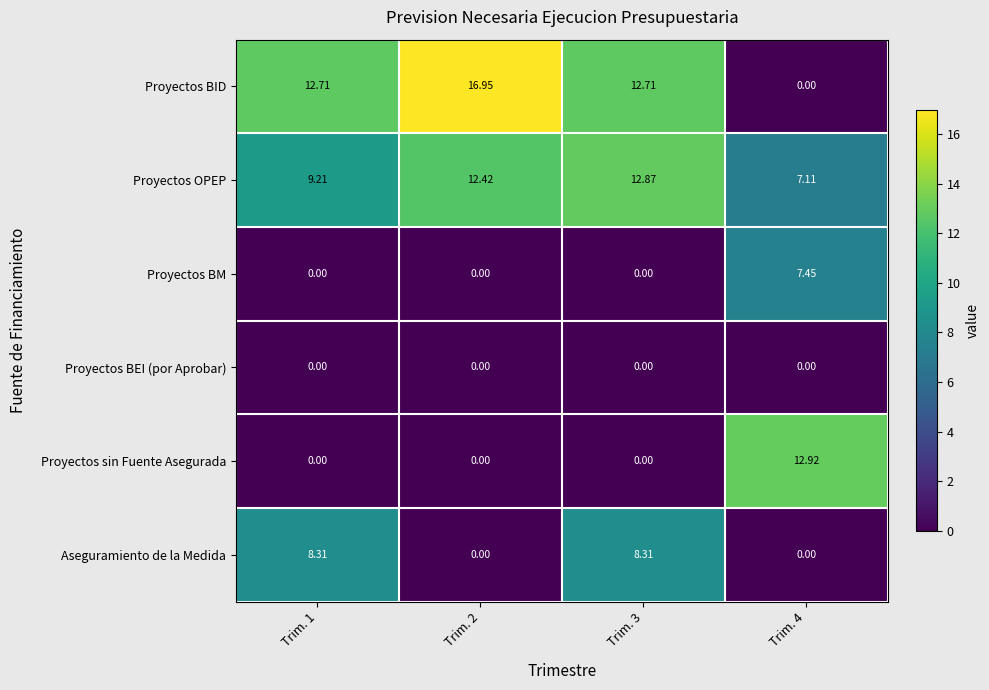

Which series has the largest total across all categories?

Proyectos BID